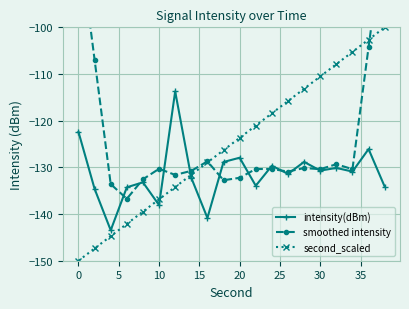

Is it true that second_scaled equals -193.7 at 30?

False